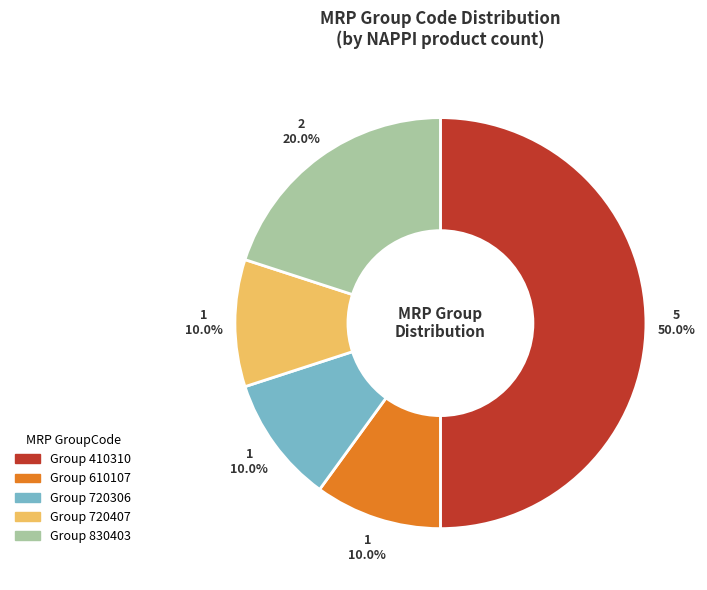

How many slices are in this pie chart?

5